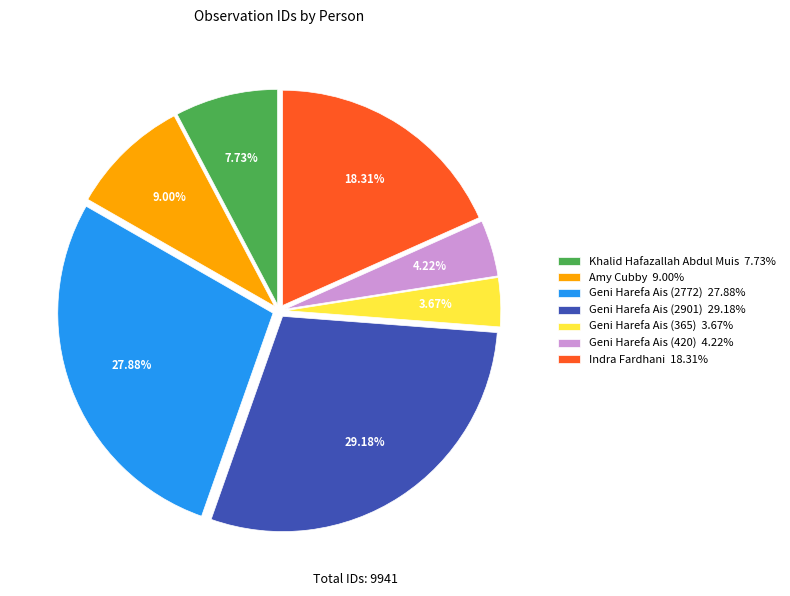

To the nearest percent, what portion does Geni Harefa Ais (420) represent?

4%